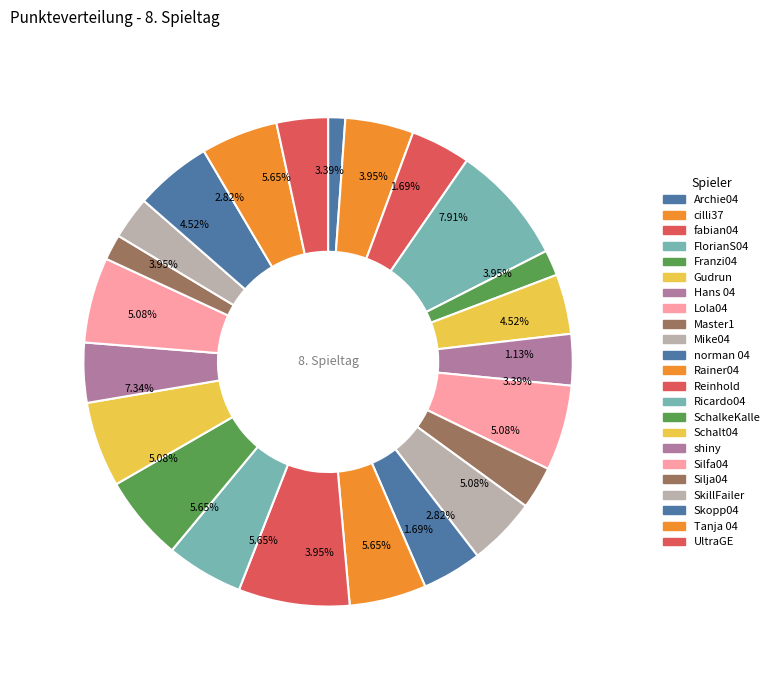

What is the largest slice in the pie chart?

FlorianS04